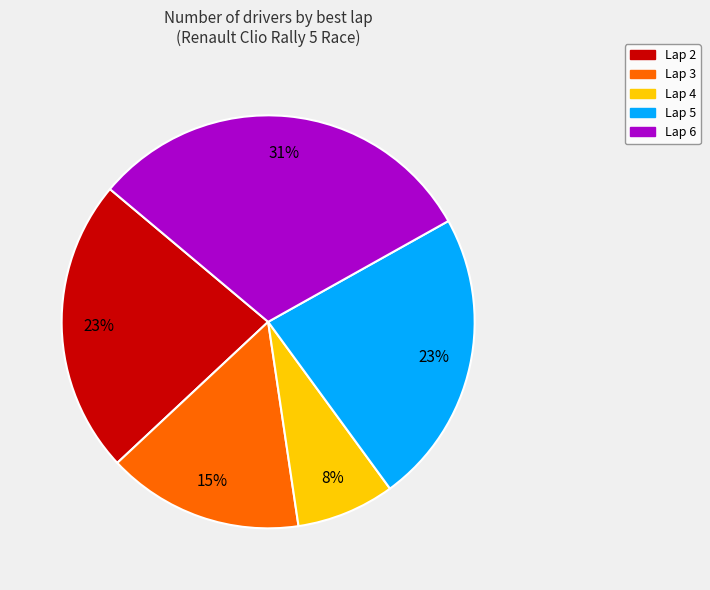

To the nearest percent, what is the average slice percentage?

20%